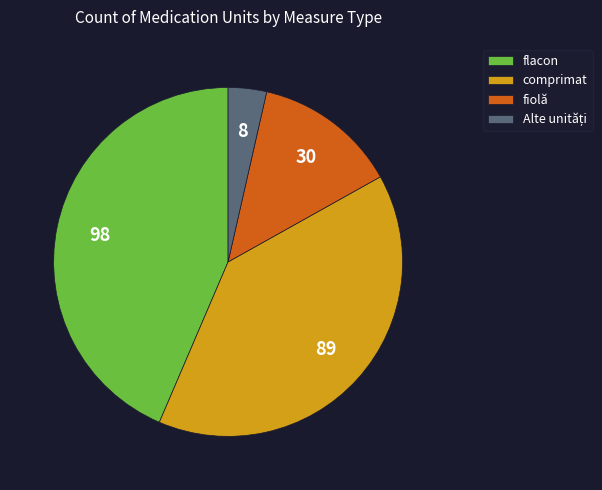

Is there any slice that represents more than half of the pie?

No